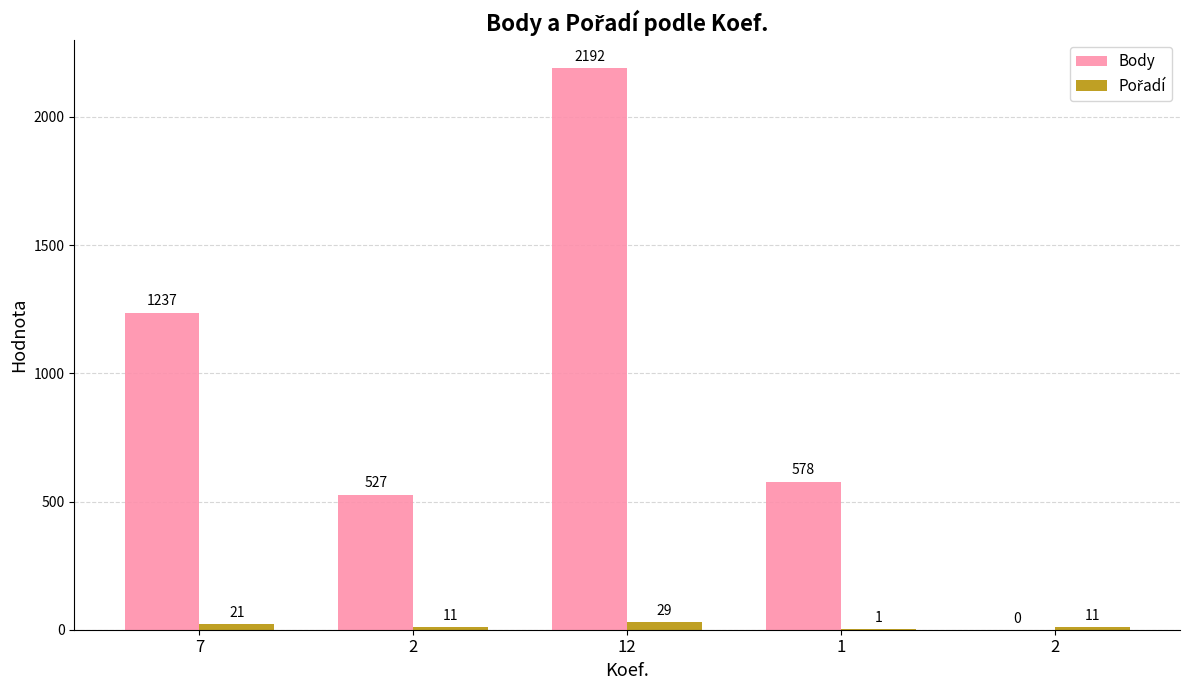

At 7, list the series in order from smallest to largest.

Pořadí, Body